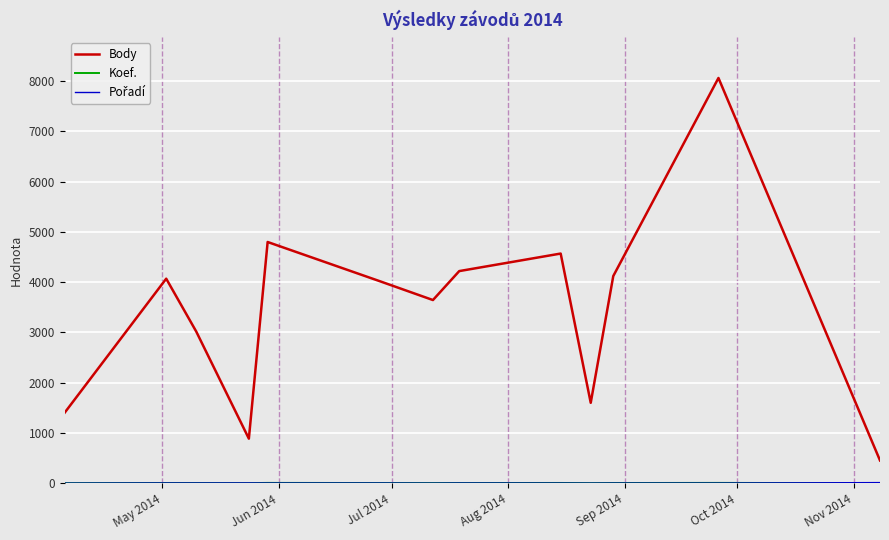

What is the minimum value shown in the chart?

1